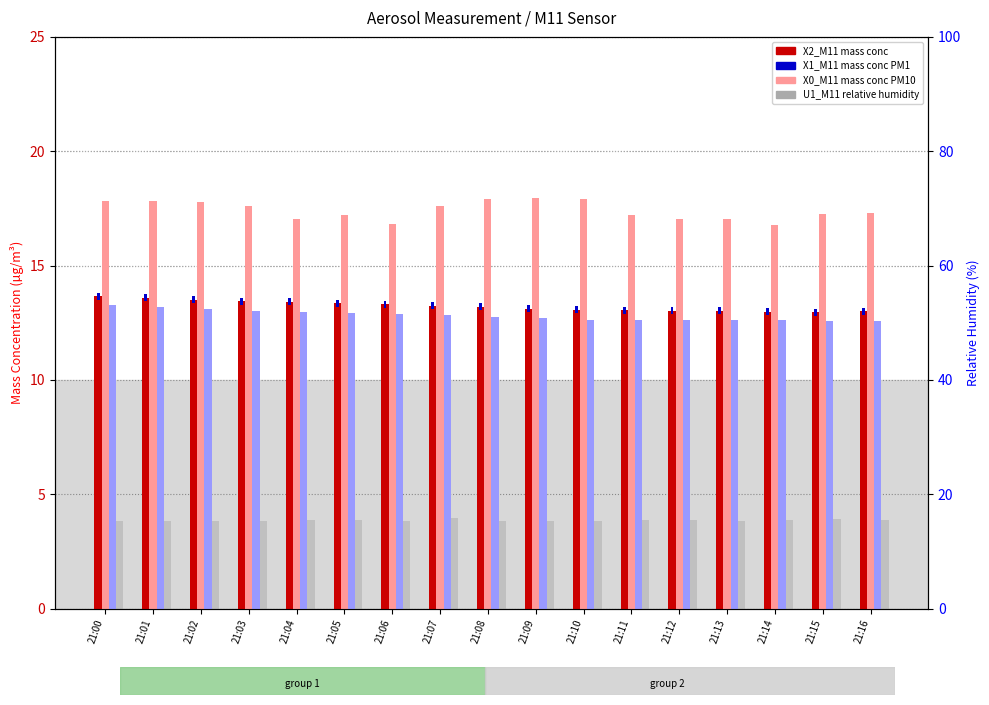

Which has a higher value, 21:05 or 21:10?

21:05